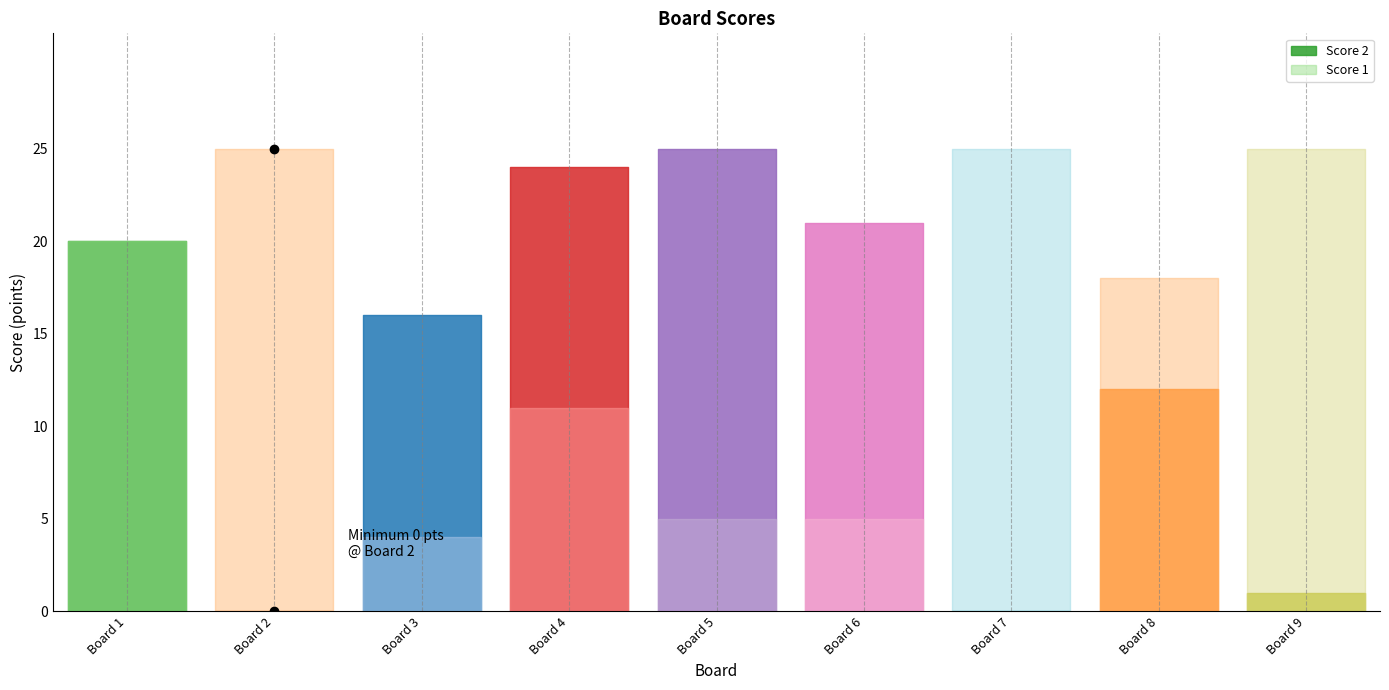

At which label does Score 2 first exceed 16?

1